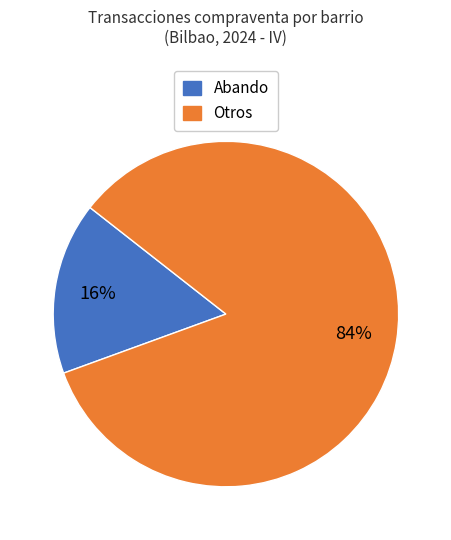

Is the sum of Abando and Otros greater than half?

Yes